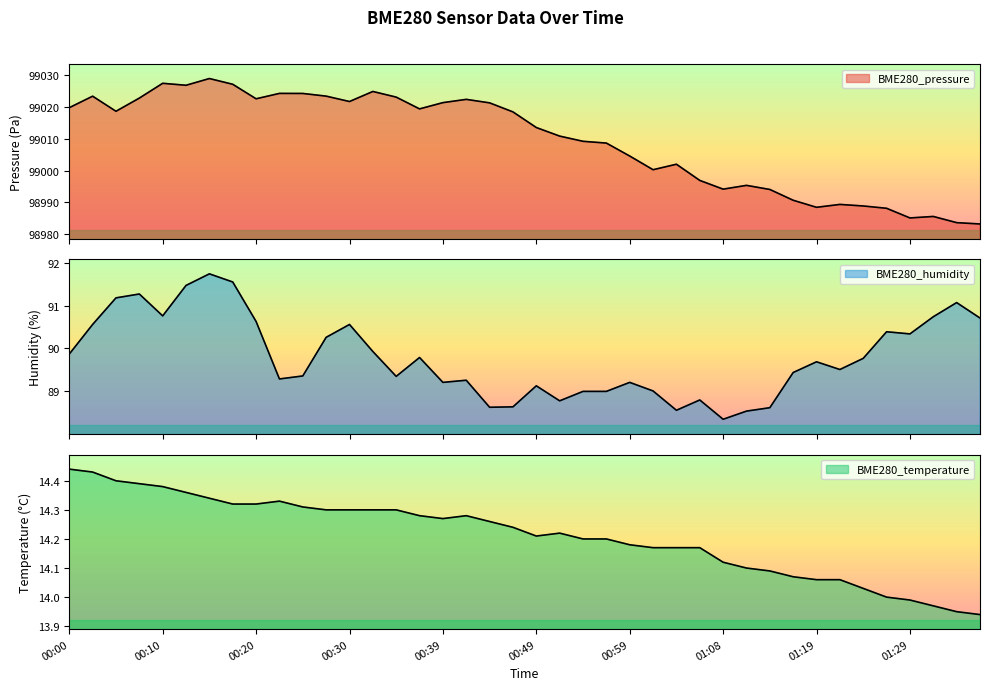

Reading left to right, transcribe all the data shown in this chart.

BME280_pressure: 99019.9	99023.5	99018.7	99022.9	99027.5	99026.9	99029.0	99027.2	99022.7	99024.4	99024.3	99023.5	99021.8	99025.0	99023.2	99019.5	99021.4	99022.5	99021.4	99018.5	99013.6	99010.9	99009.3	99008.7	99004.6	99000.3	99002.1	98996.9	98994.2	98995.4	98994.1	98990.7	98988.5	98989.4	98988.9	98988.2	98985.1	98985.6	98983.6	98983.2
BME280_humidity: 89.9	90.6	91.2	91.3	90.8	91.5	91.7	91.5	90.6	89.3	89.4	90.3	90.6	89.9	89.3	89.8	89.2	89.3	88.6	88.6	89.1	88.8	89.0	89.0	89.2	89.0	88.6	88.8	88.3	88.5	88.6	89.4	89.7	89.5	89.8	90.4	90.3	90.7	91.1	90.7
BME280_temperature: 14.4	14.4	14.4	14.4	14.4	14.4	14.3	14.3	14.3	14.3	14.3	14.3	14.3	14.3	14.3	14.3	14.3	14.3	14.3	14.2	14.2	14.2	14.2	14.2	14.2	14.2	14.2	14.2	14.1	14.1	14.1	14.1	14.1	14.1	14.0	14.0	14.0	14.0	13.9	13.9